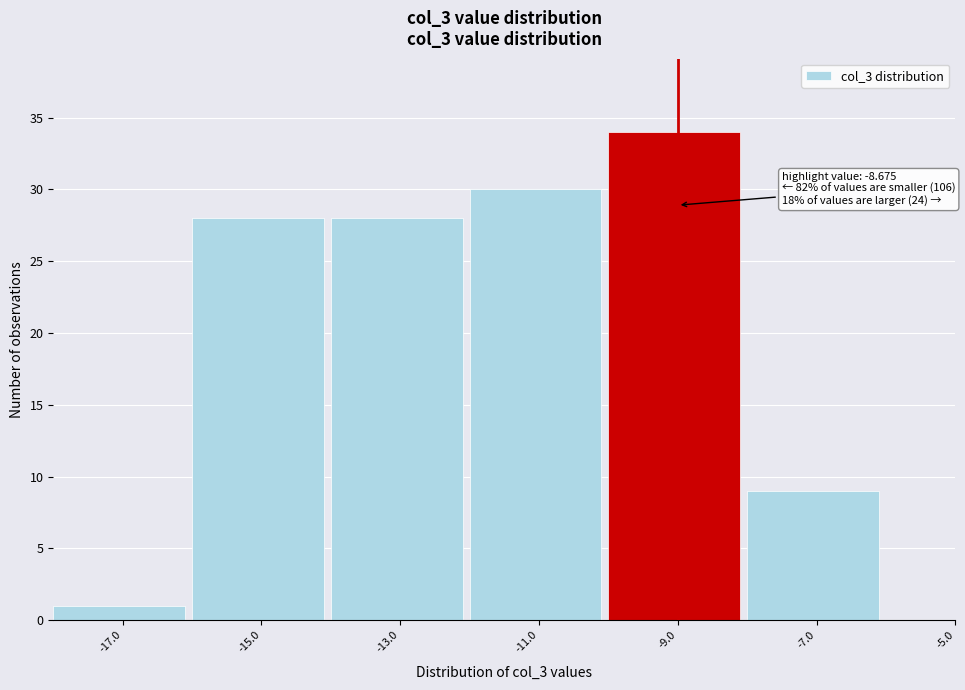

Reading left to right, transcribe all the data shown in this chart.

-17.0=1	-15.0=28	-13.0=28	-11.0=30	-9.0=34	-7.0=9	-5.0=0